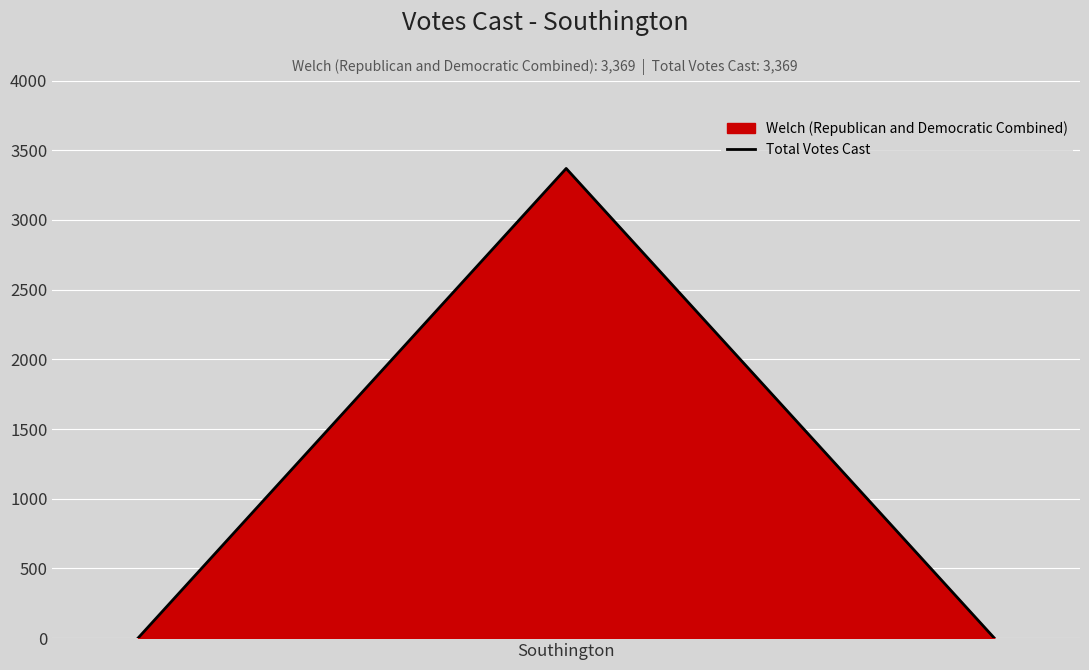

What is the maximum value shown in the chart?

3369